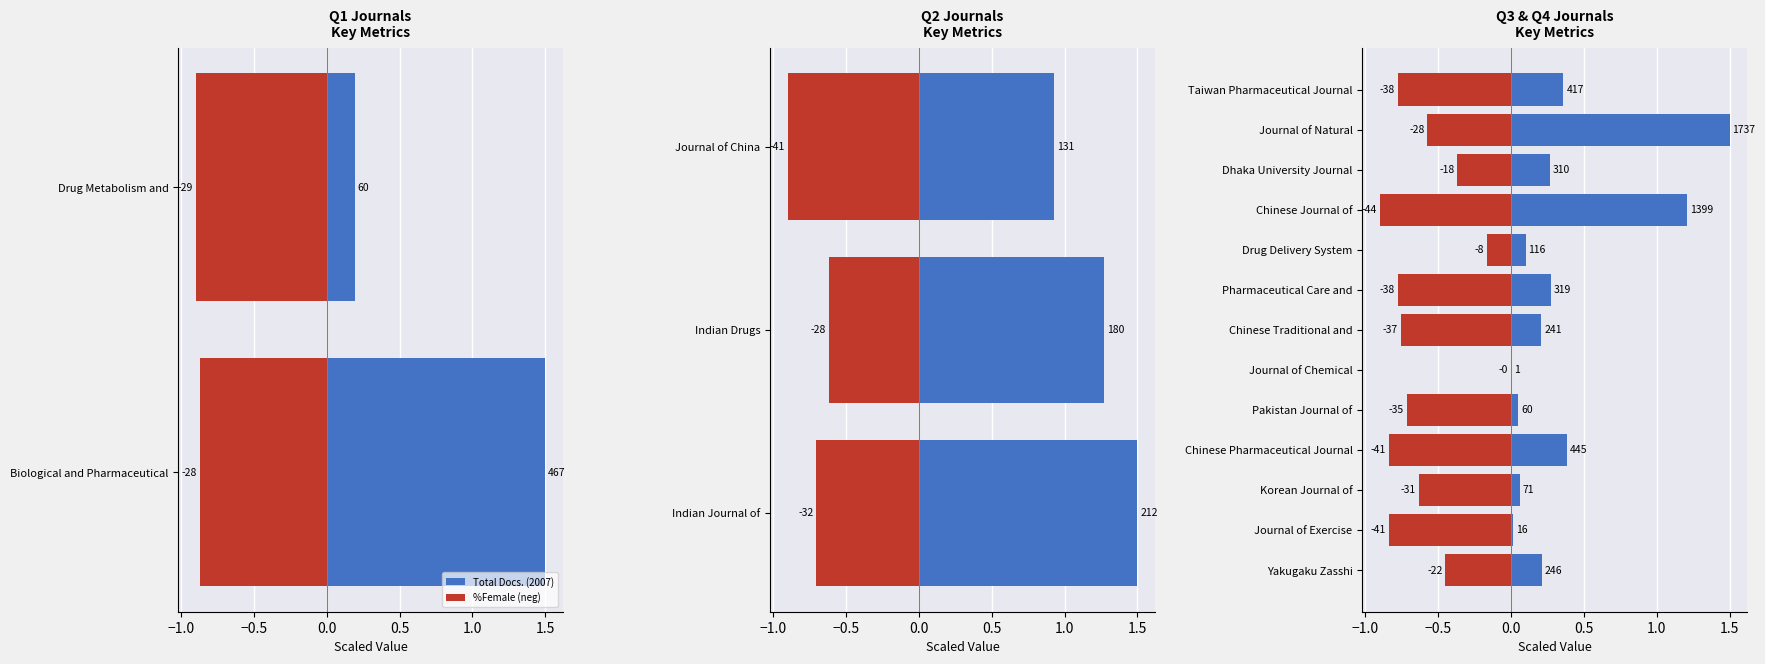

At how many categories does at least one series exceed 0?

13